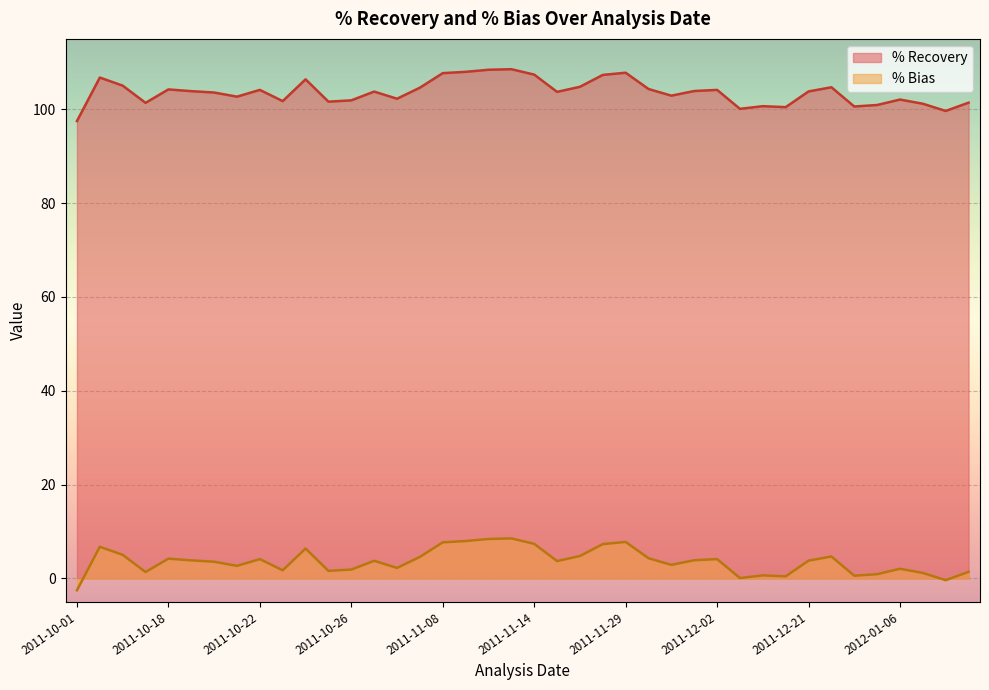

True or false: % Recovery and % Bias cross at least once.

False